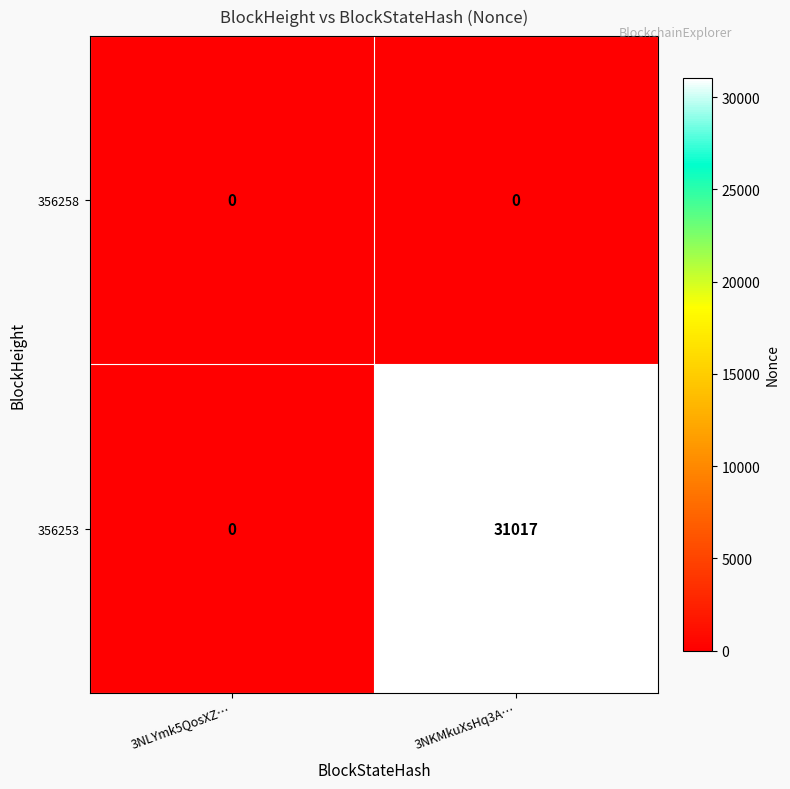

Count the number of categories in the chart.

2